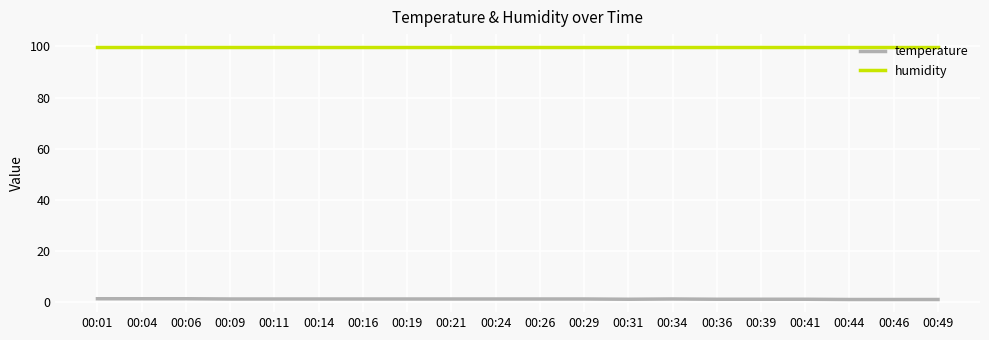

True or false: humidity and temperature cross at least once.

False